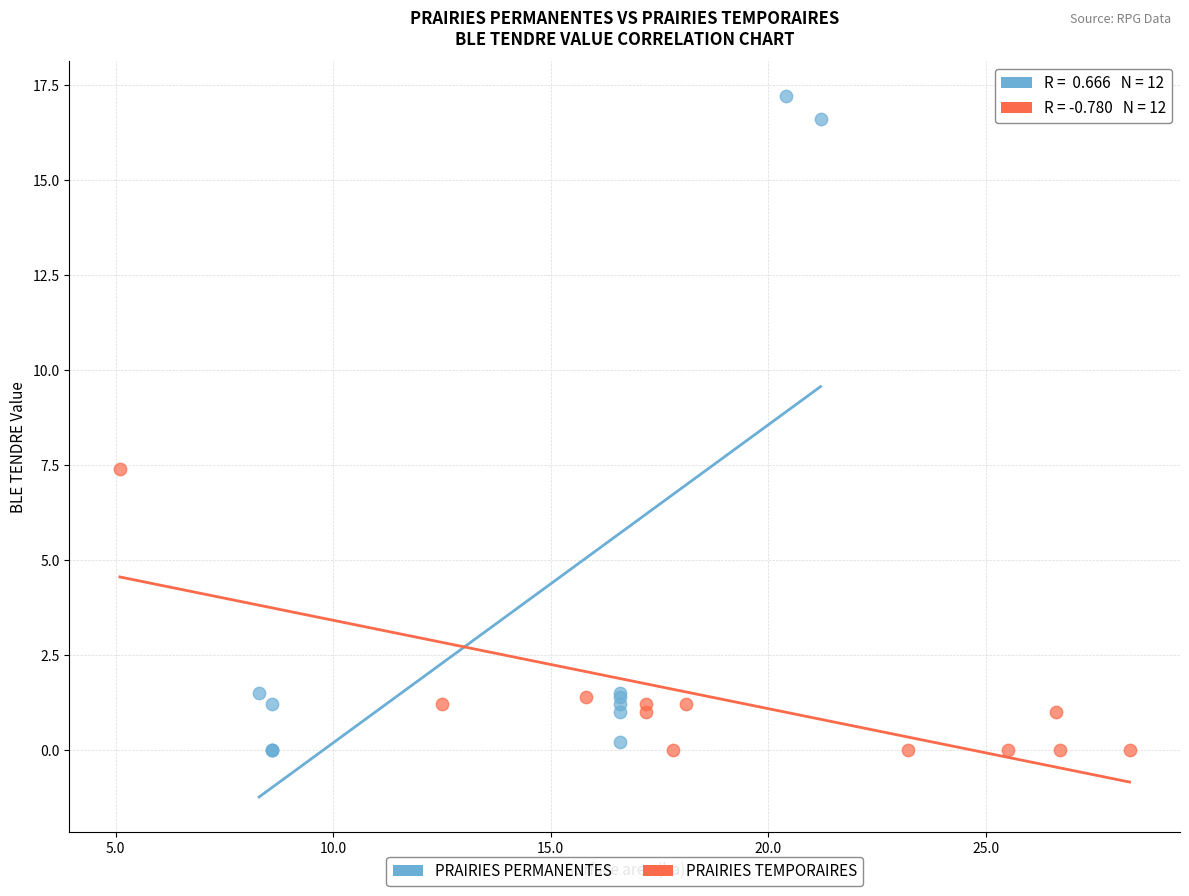

Which series reaches the maximum Y coordinate?

PRAIRIES PERMANENTES